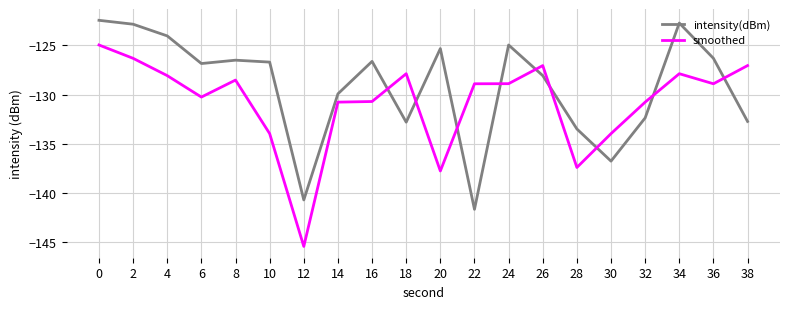

The value of intensity(dBm) at 8 is -205.0. True or false?

False